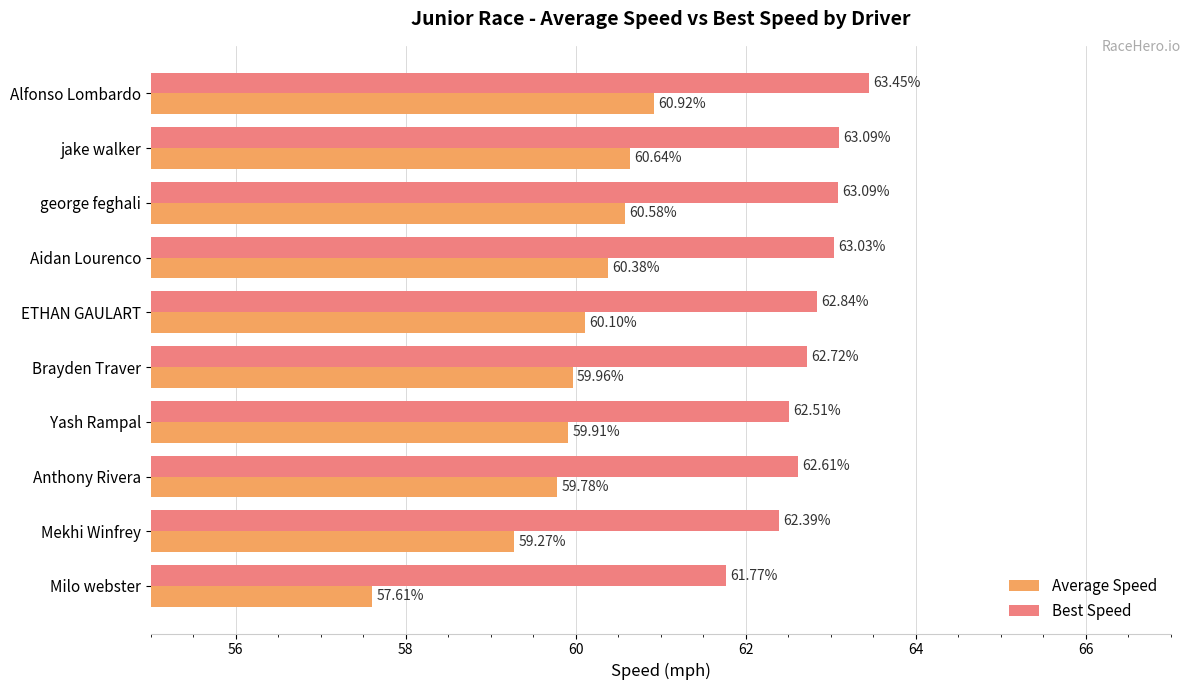

At which label does Average Speed reach its minimum?

Milo webster